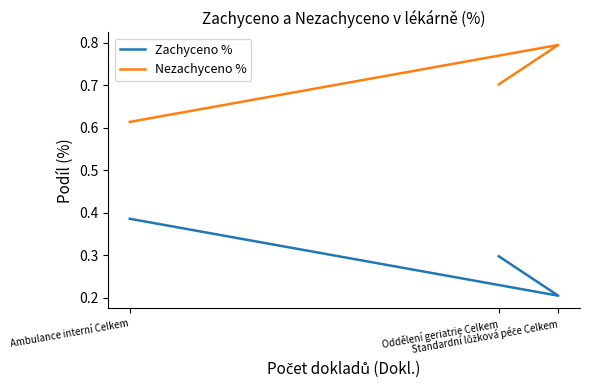

The Nezachyceno % series shows 0.7 at Oddělení geriatrie Celkem. True or false?

True